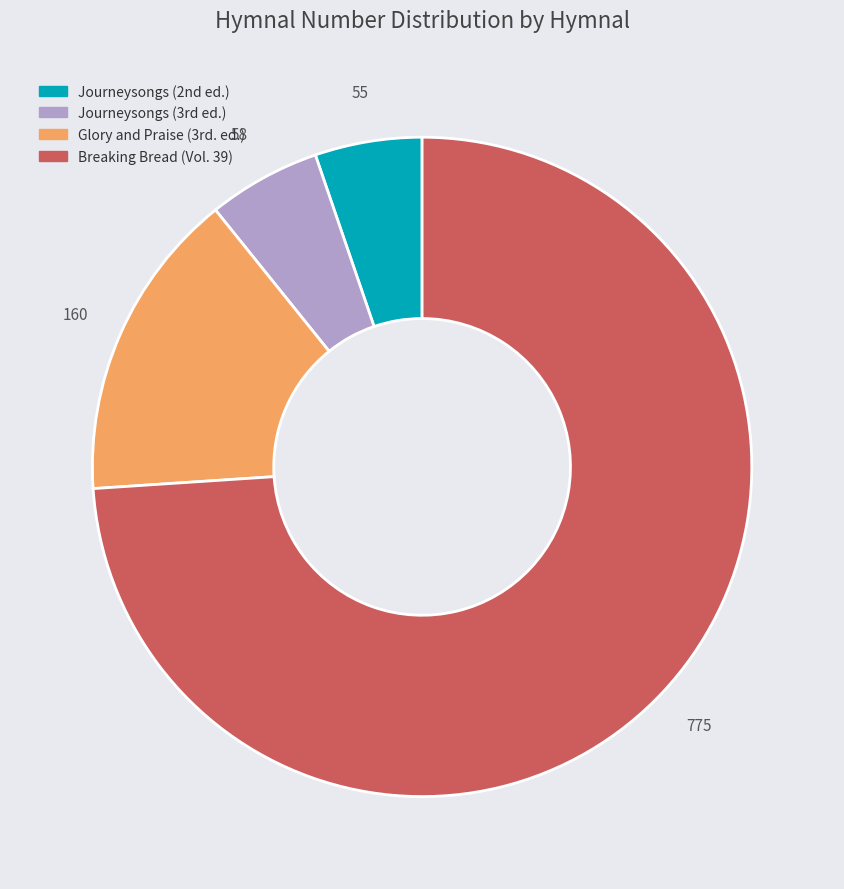

What is the largest slice in the pie chart?

Breaking Bread (Vol. 39)